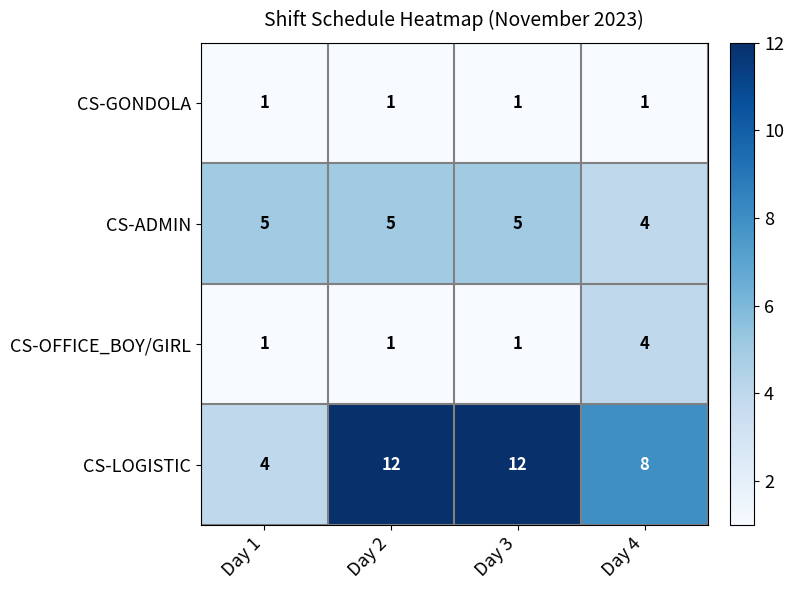

Which series has the largest range (max minus min)?

CS-LOGISTIC